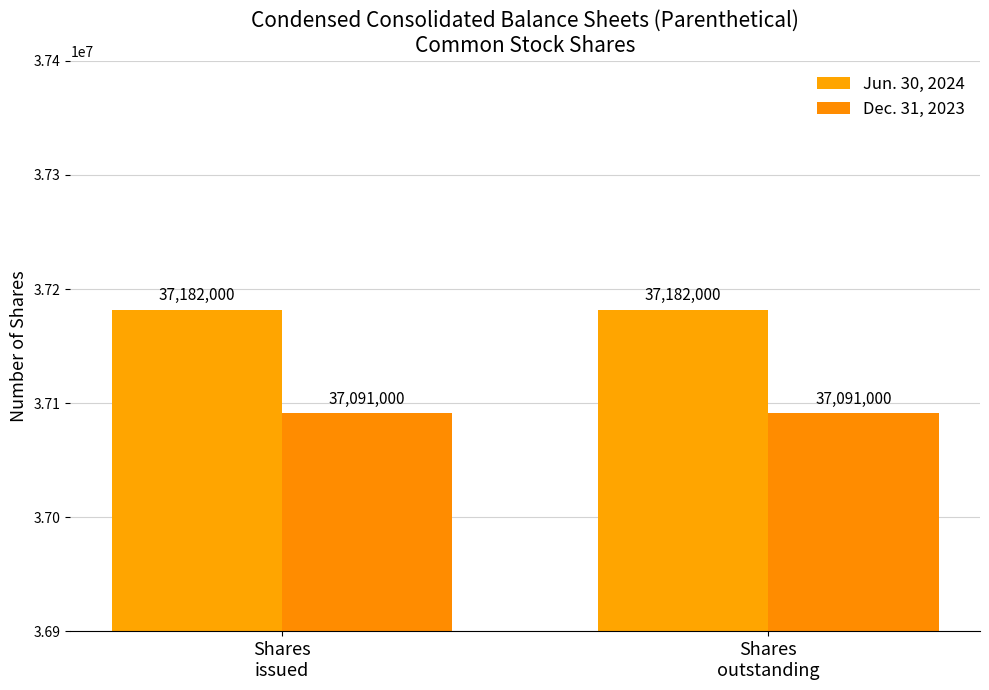

What is the value of the Jun. 30, 2024 bar at the 2nd from the left?

37182000